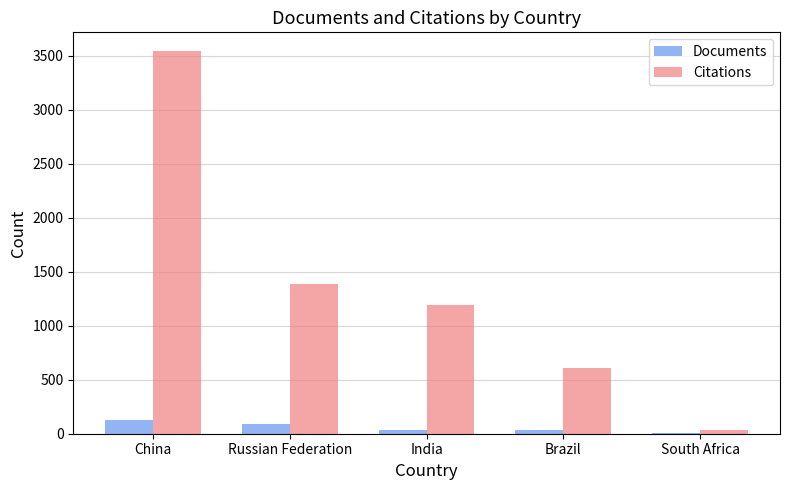

What are all the series names shown in the legend?

Documents, Citations